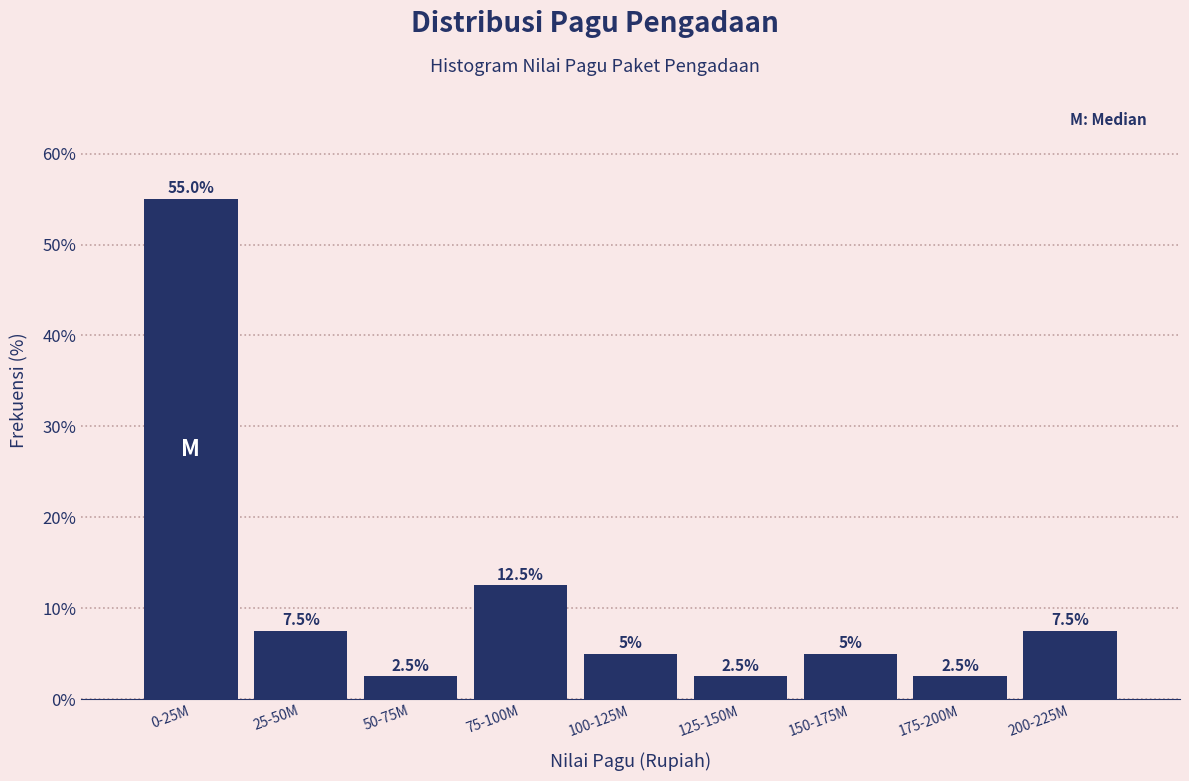

Reading left to right, list all the values displayed in this chart.

55.0	7.5	2.5	12.5	5.0	2.5	5.0	2.5	7.5